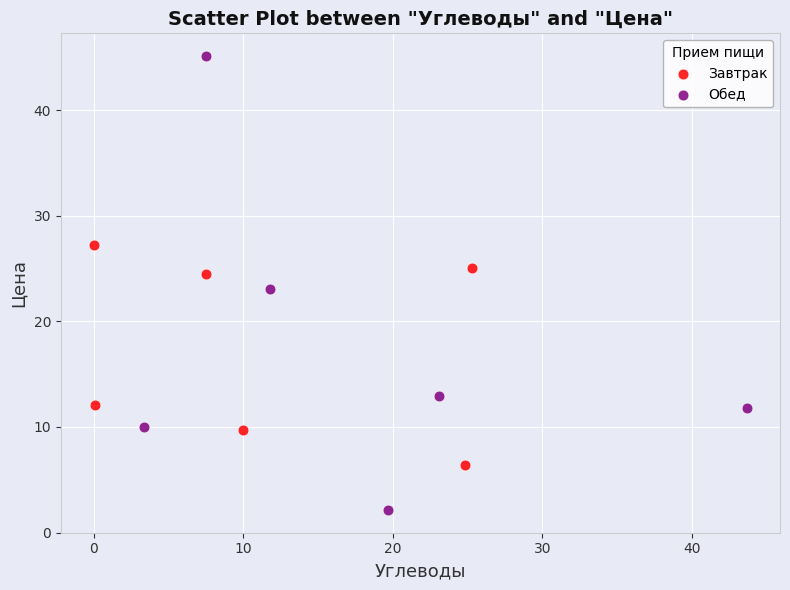

Which series has the widest spread of Y values?

Обед